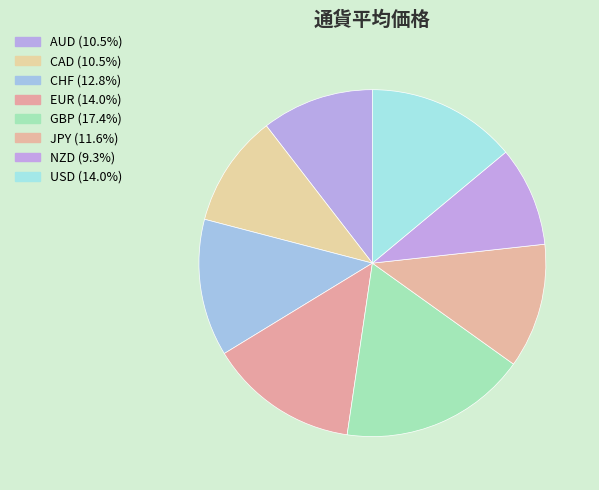

True or false: EUR accounts for 14% of the total.

True